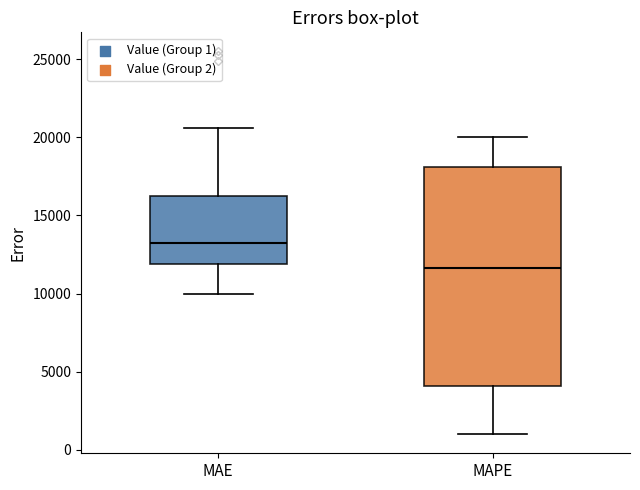

Where does the upper whisker of the box for MAE end on the y-axis? The values are not printed on the chart, so give them approximately, as read against the axis.

20500